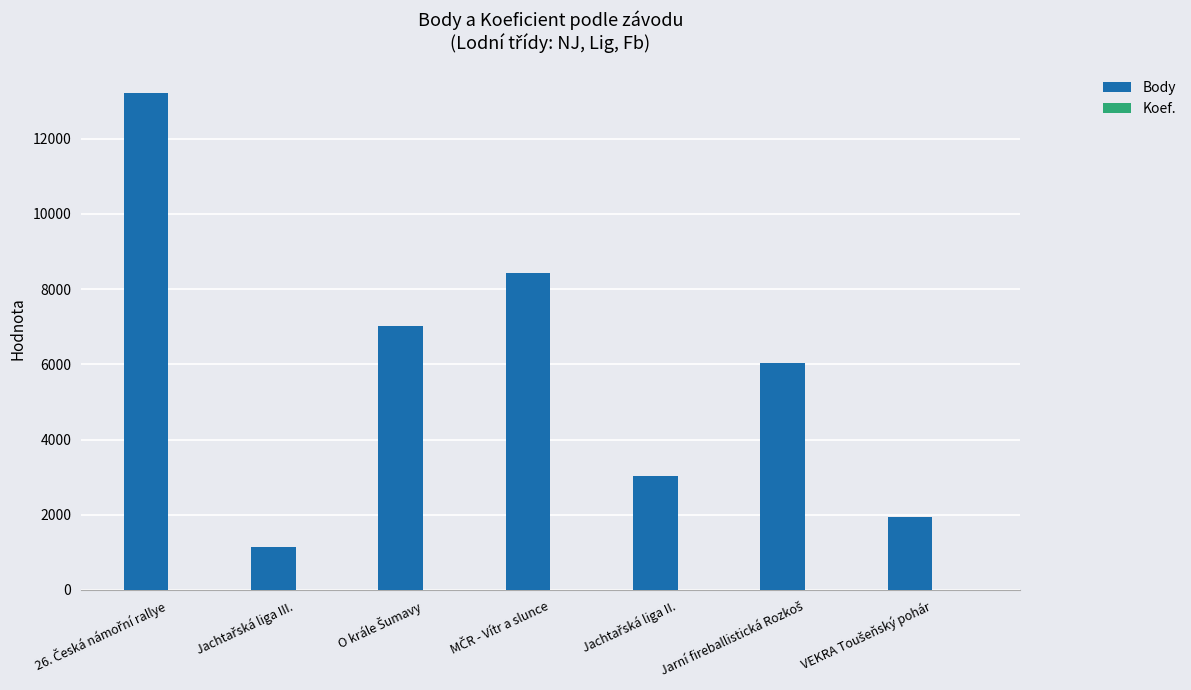

Which series has the largest total across all categories?

Body